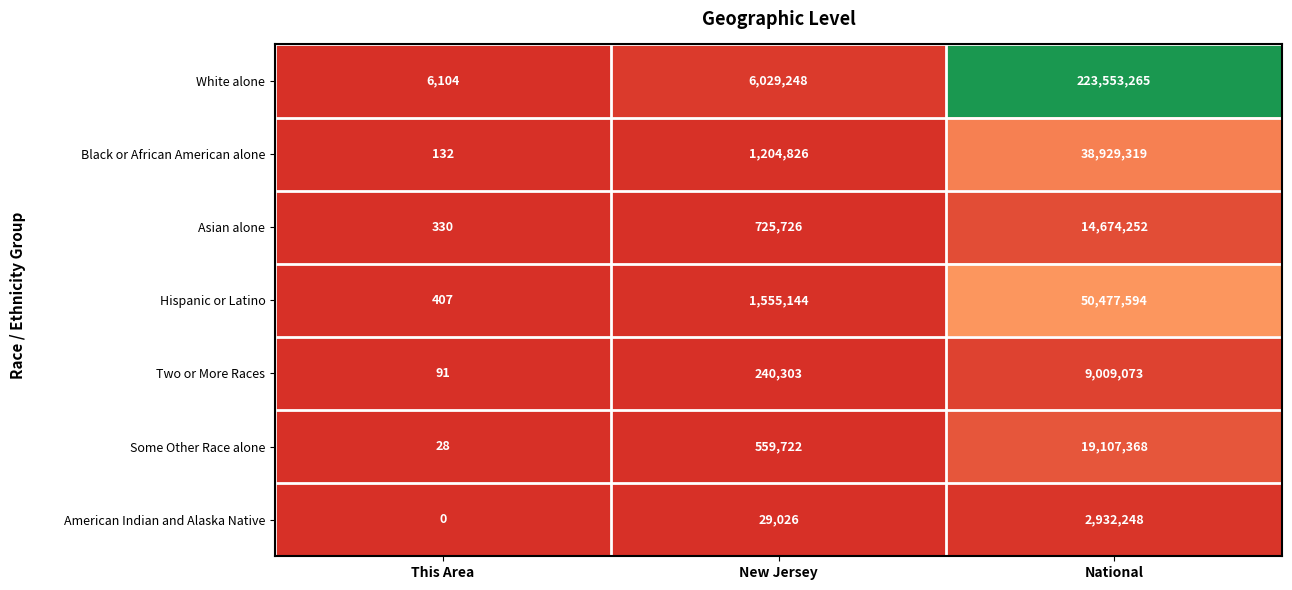

The Black or African American alone series shows 437203 at New Jersey. True or false?

False